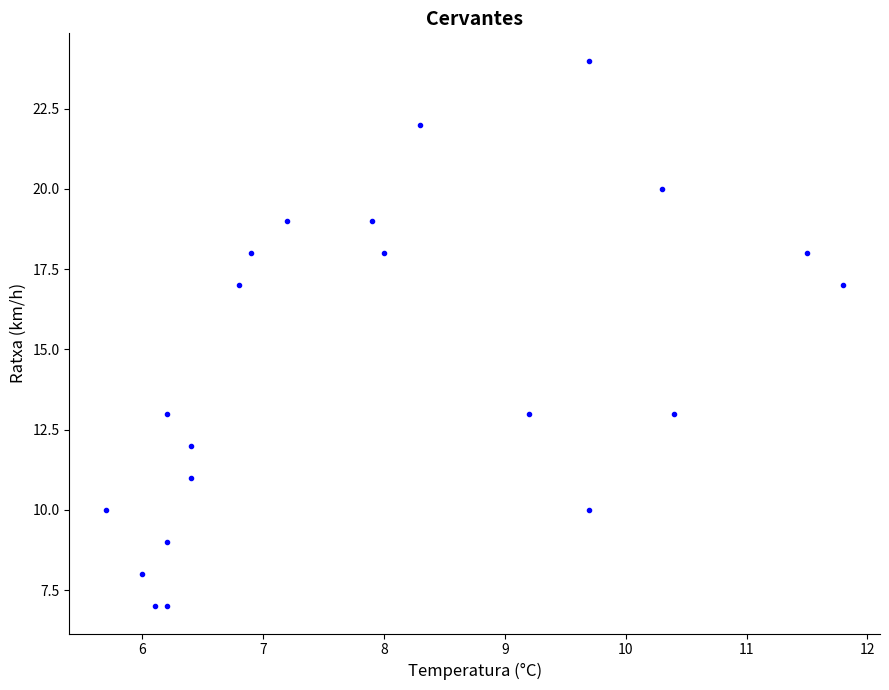

What is the range of Y values (max minus min)?

17